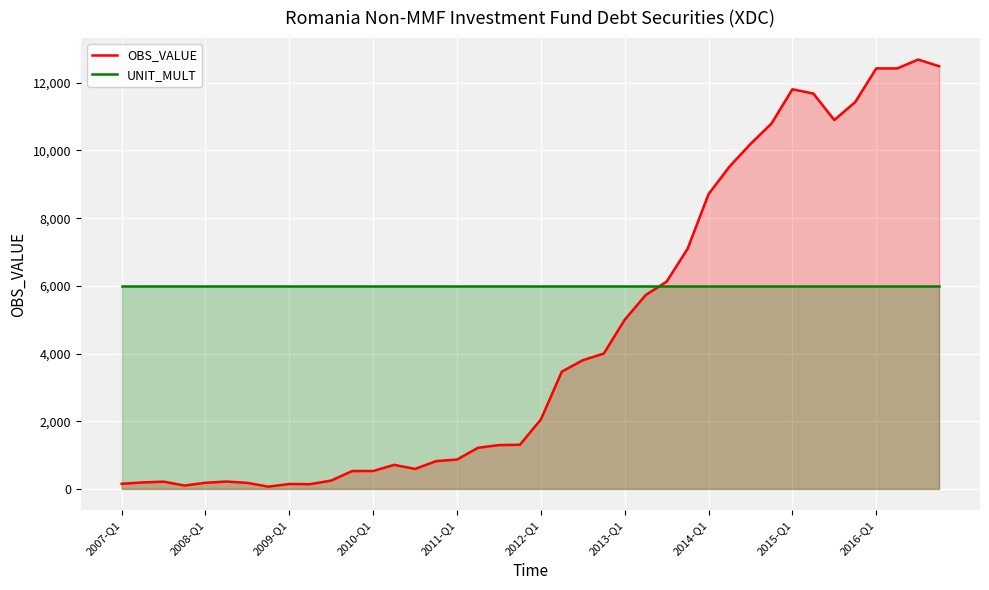

How many data points in OBS_VALUE are above 2051?

20